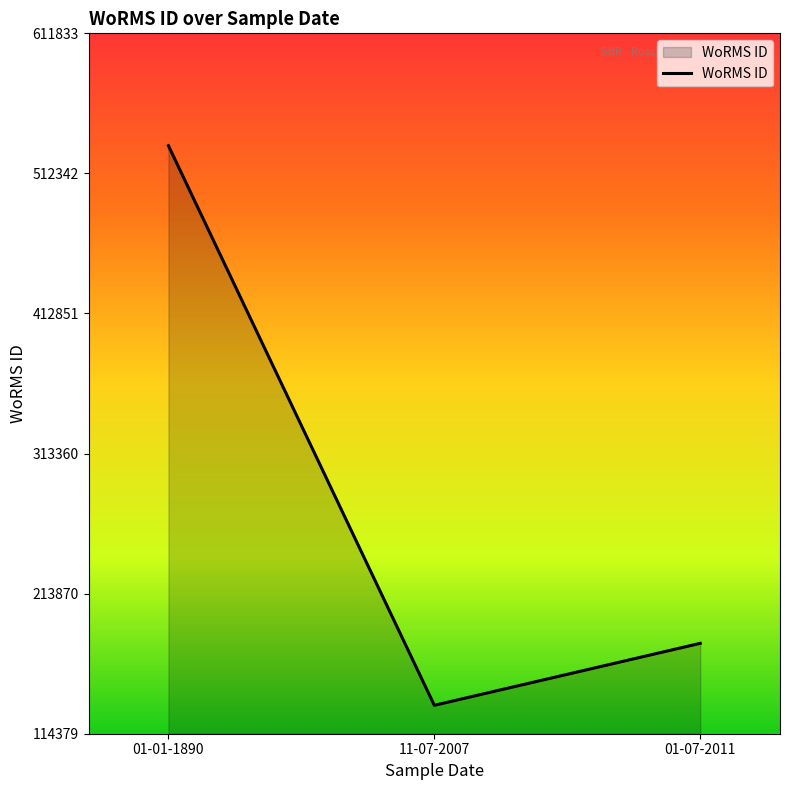

What is the smallest value displayed?

134564